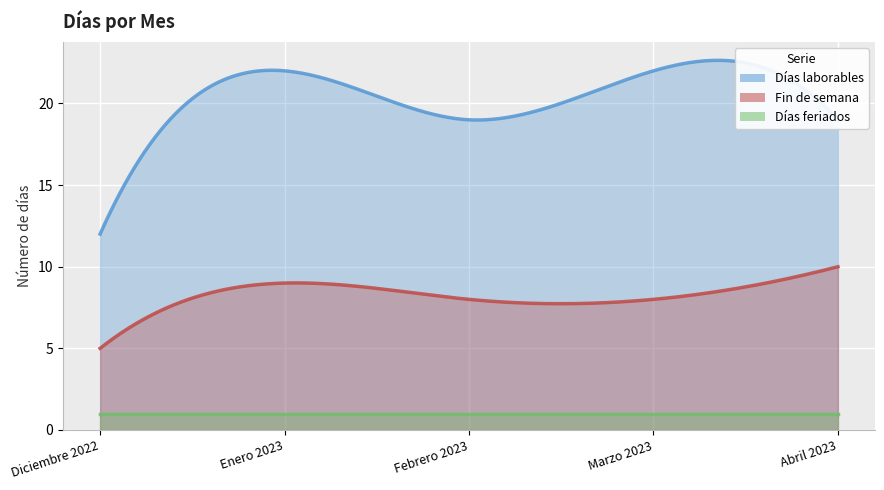

What is the sum of all Días feriados values?

5